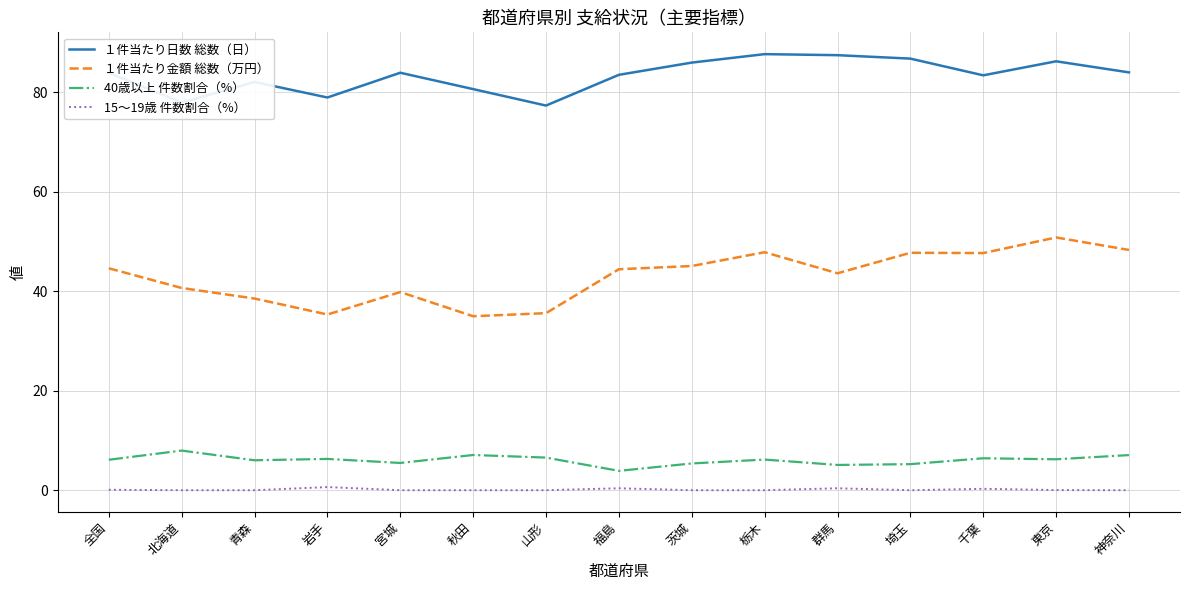

Is the value of １件当たり日数 総数（日） at 群馬 greater than the value of １件当たり金額 総数（万円） at 福島?

Yes